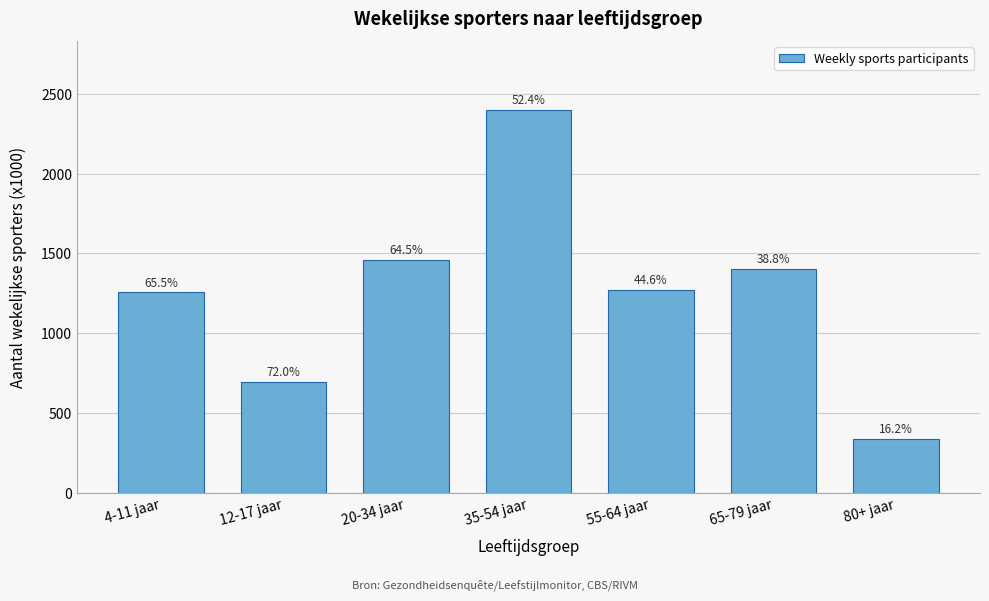

How many bars are there in total?

7